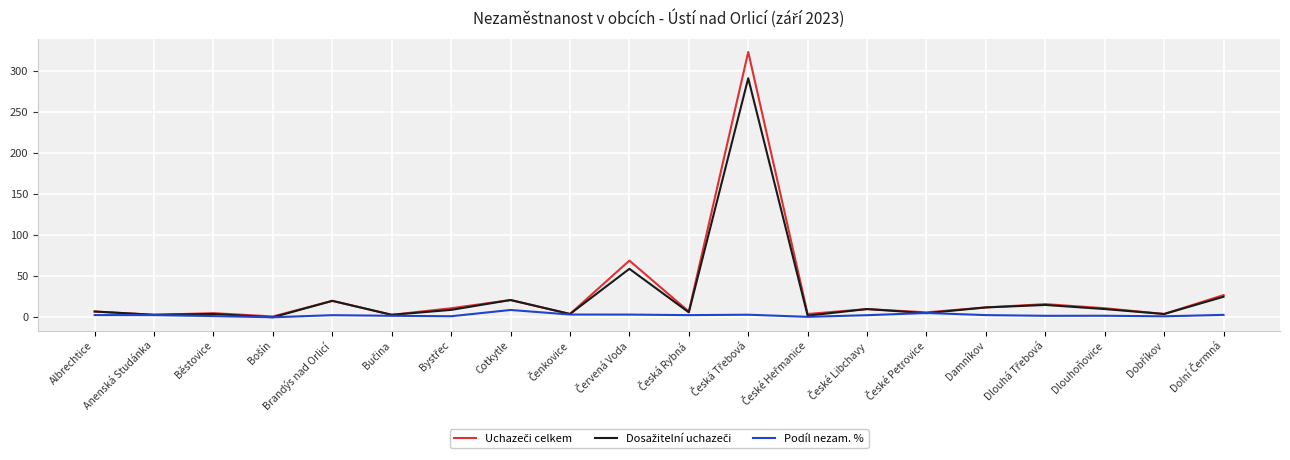

What is the maximum value shown in the chart?

323.0